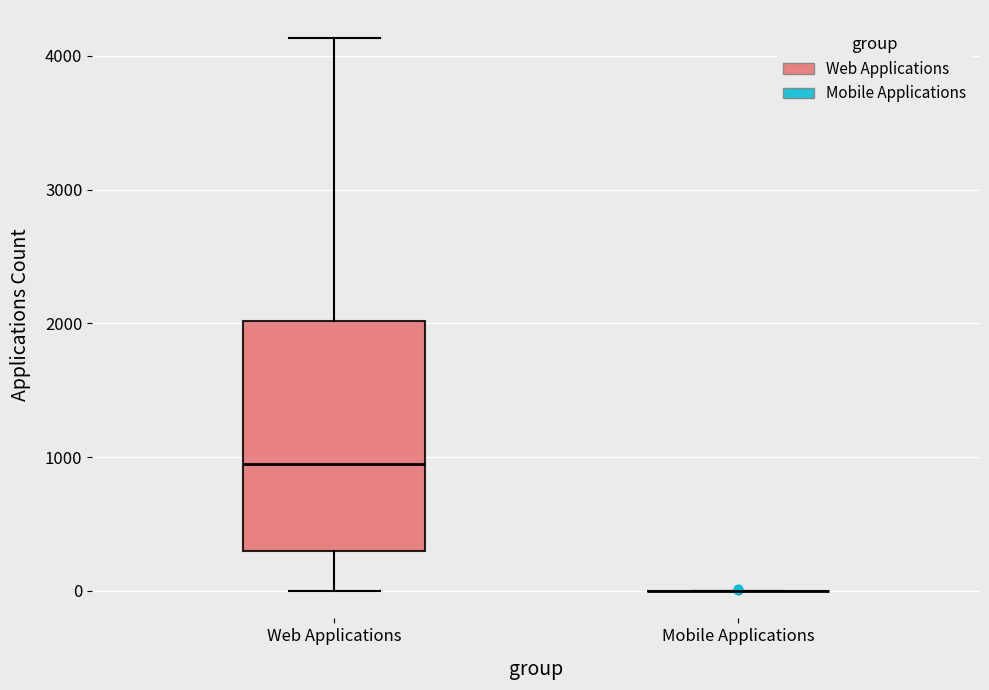

Reading left to right, transcribe this box plot: for each box, give where its median line is, the range the box spans, and where its two whiskers end, as read against the y-axis. The values are not printed on the chart, so give them approximately, as read against the axis.

Web Applications: median 1000, box 300 to 2000, whiskers 0 to 4100
Mobile Applications: box collapsed to a line at 0, whiskers 0 to 0